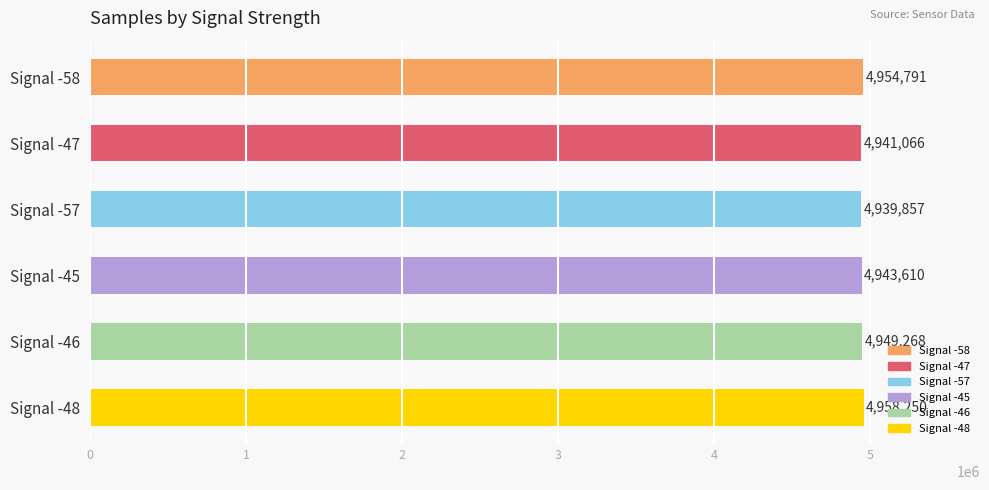

Which label corresponds to the largest value in the chart?

Signal -48